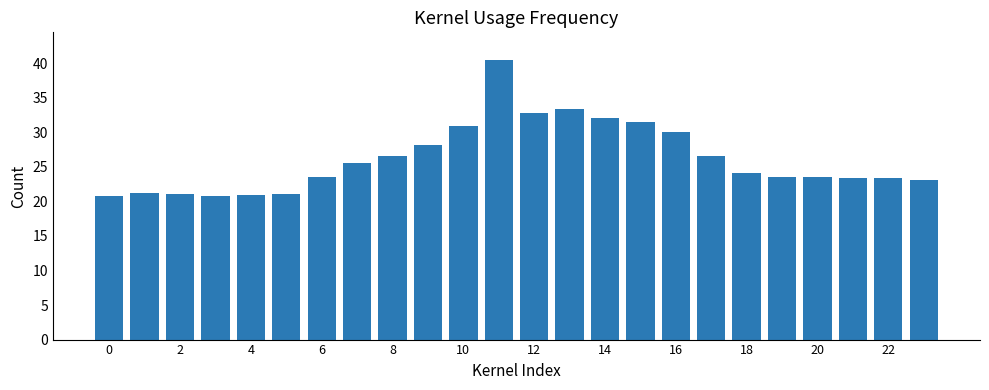

How many bars are there in total?

24